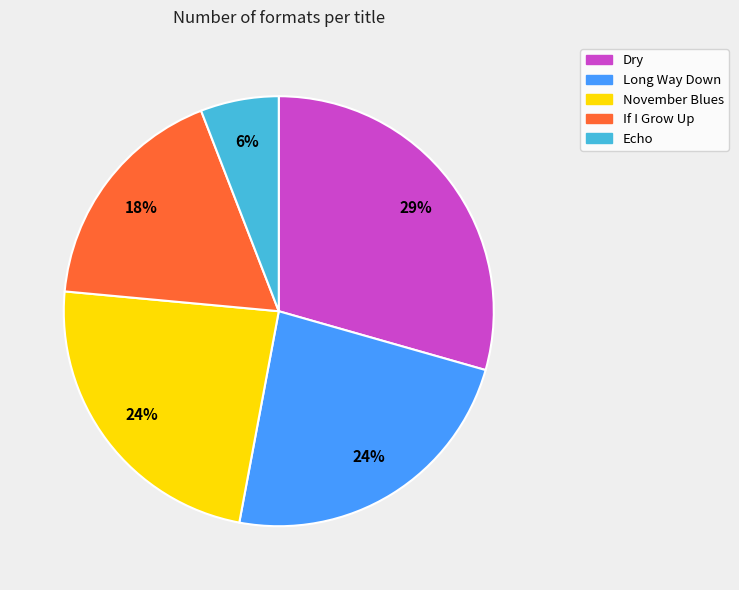

To the nearest percent, what portion does Dry represent?

29%